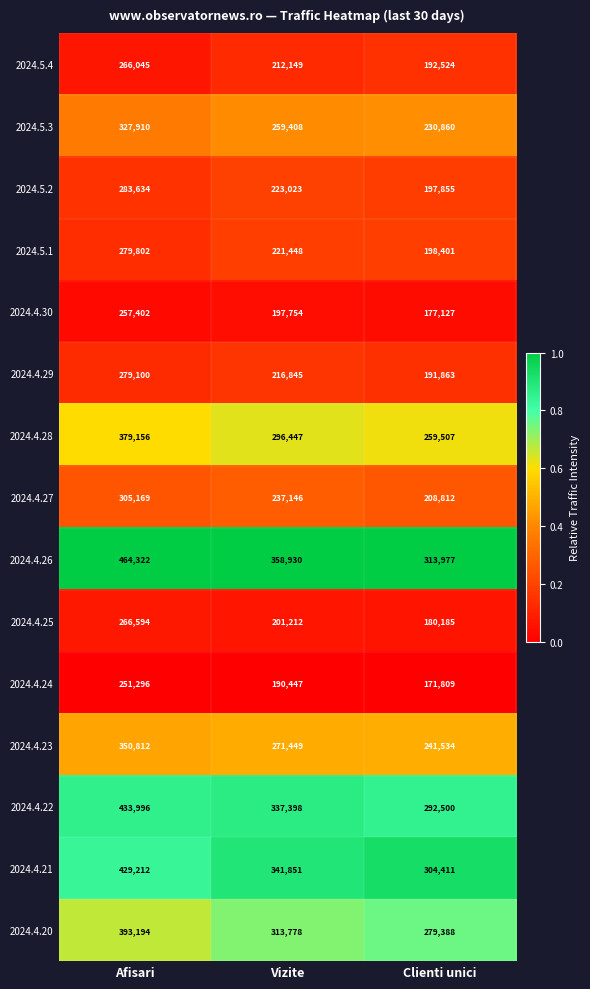

What is the greatest value displayed?

464322